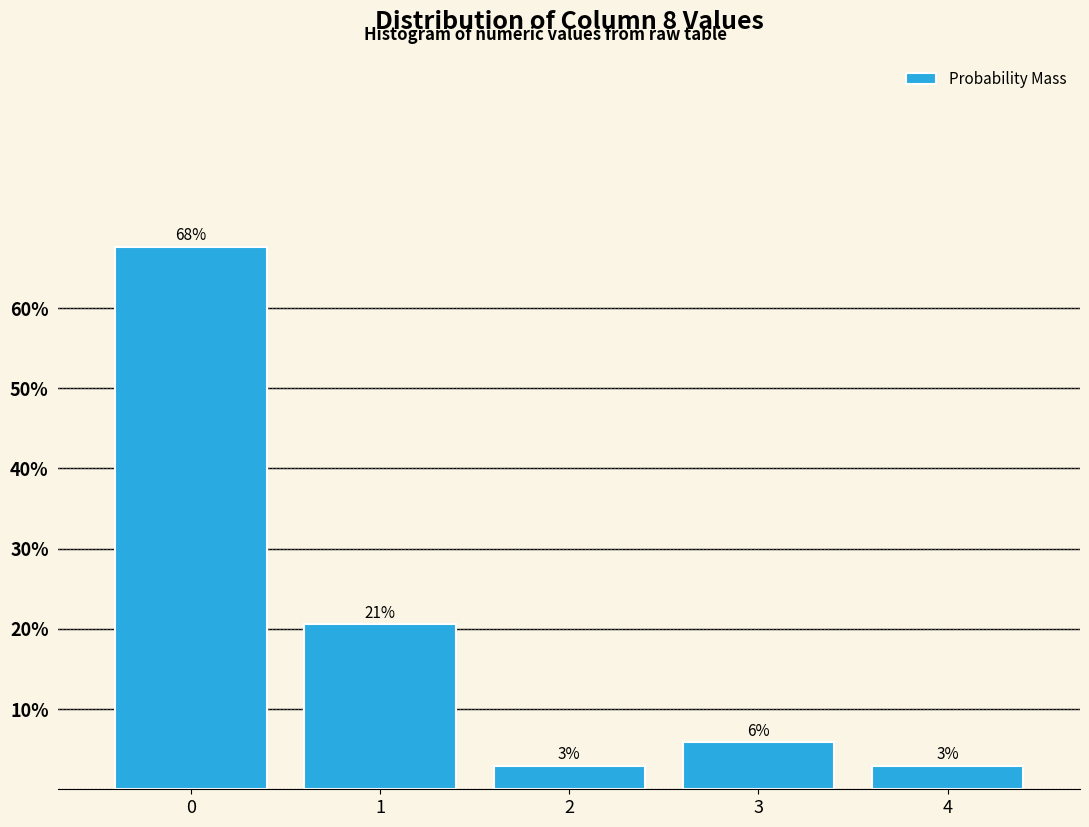

Are the bars horizontal?

No